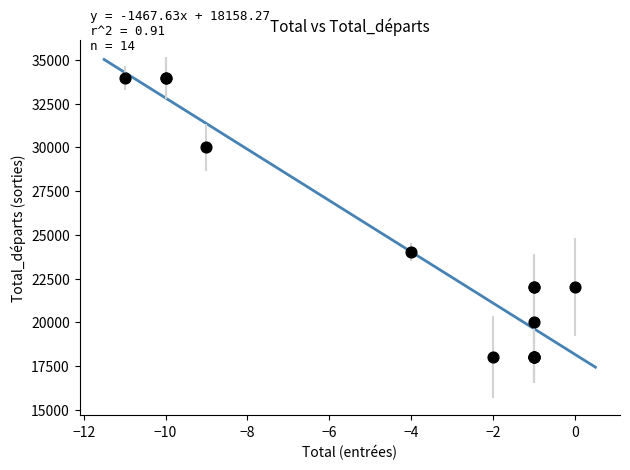

What Y value in the scatter plot is closest to 26000?

24000